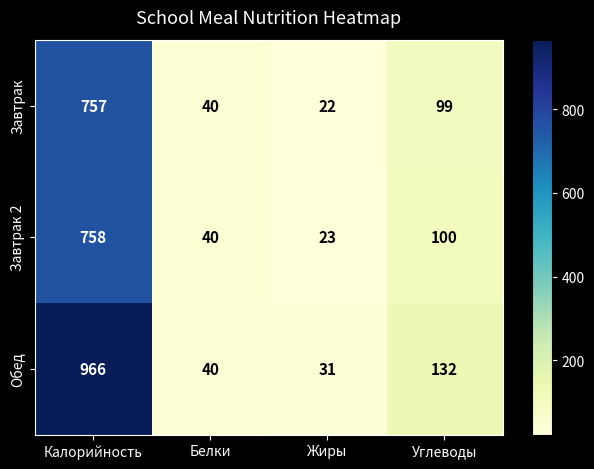

At which label does Завтрак 2 first exceed 100?

Калорийность